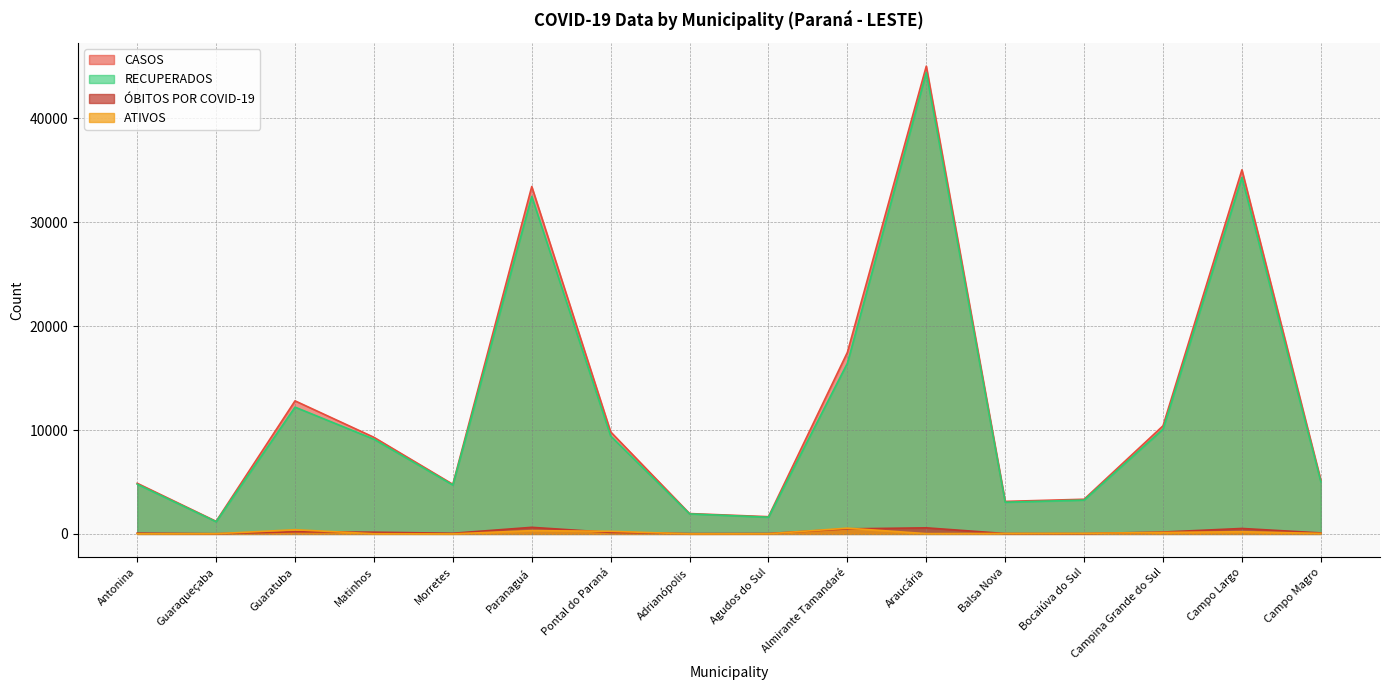

What is the difference between the CASOS values at Adrianópolis and Pontal do Paraná?

7861